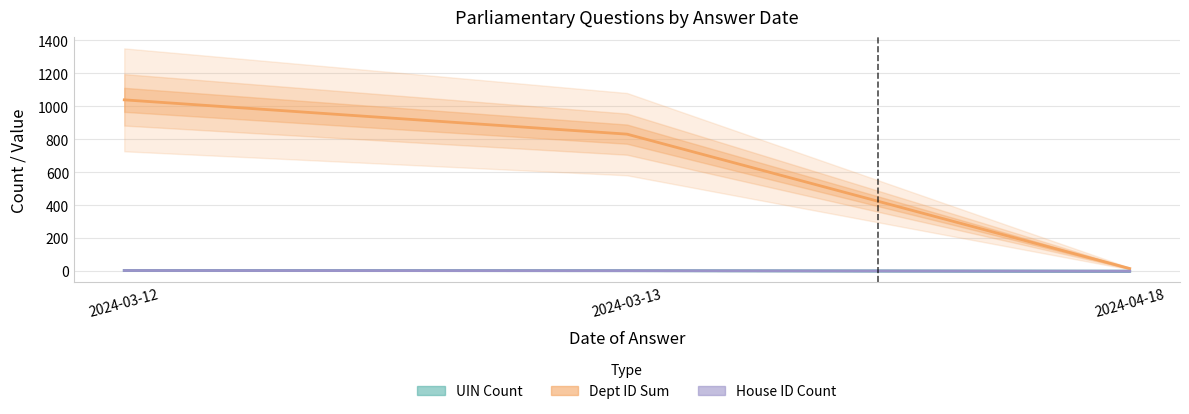

Reading left to right, list all the values displayed in this chart.

UIN Count: 5	4	1
Dept ID Sum: 1040	832	17
House ID Count: 5	4	1